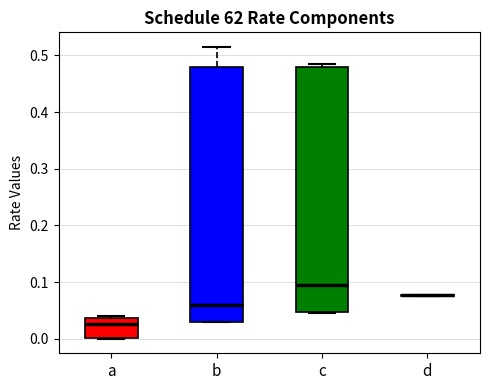

Reading left to right, transcribe this box plot: for each box, give where its median line is, the range the box spans, and where its two whiskers end, as read against the y-axis. The values are not printed on the chart, so give them approximately, as read against the axis.

a: median 0.03, box 0.00 to 0.04, whiskers 0.00 to 0.04 (just above the box's upper edge)
b: median 0.06, box 0.03 to 0.48, whiskers 0.03 to 0.52
c: median 0.10, box 0.05 to 0.48, whiskers 0.05 to 0.49
d: box collapsed to a line at 0.08, whiskers 0.08 to 0.08